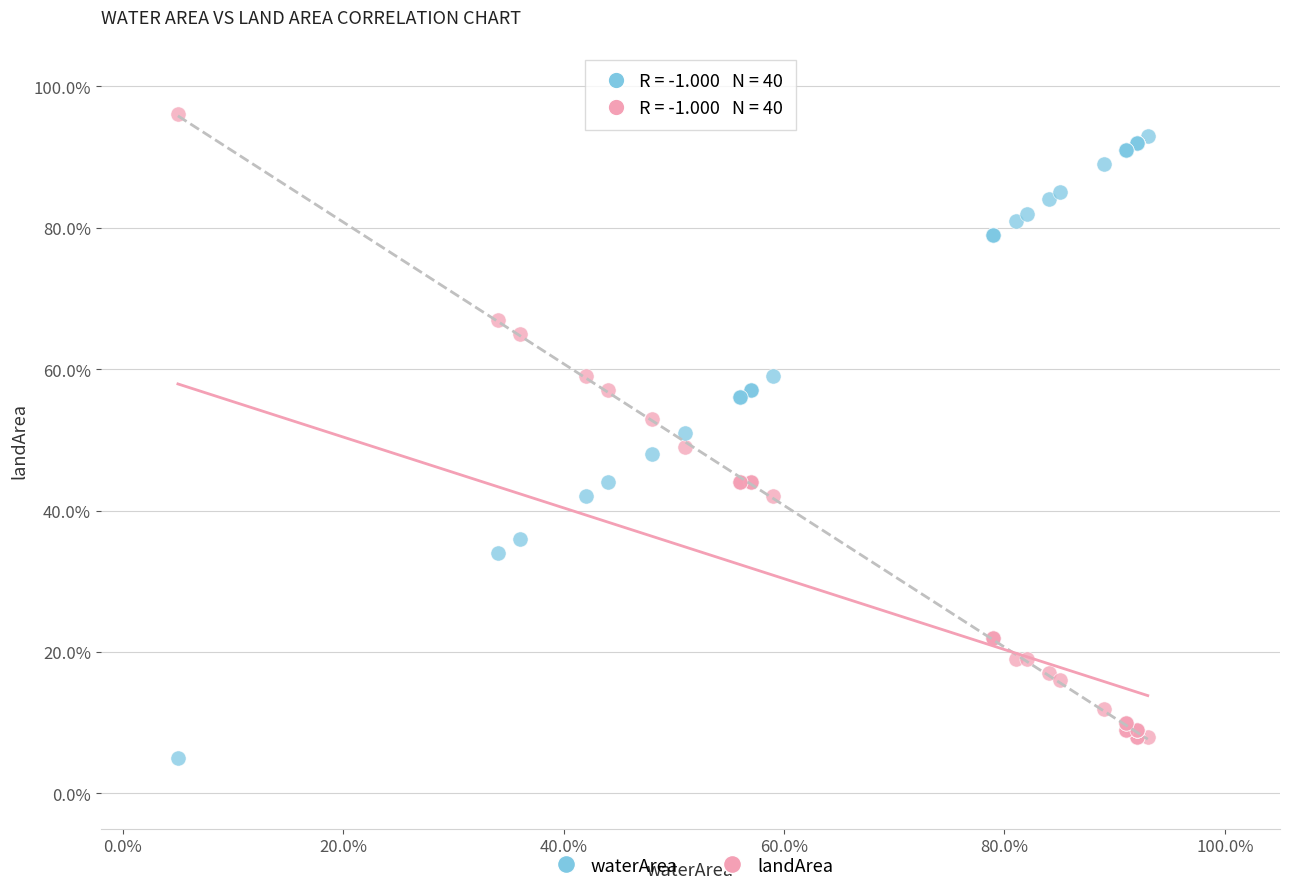

What are all the series names shown in the legend?

waterArea, landArea